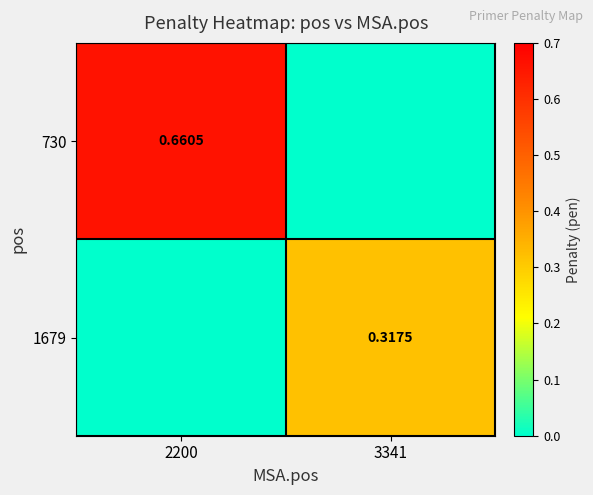

Is the value of 730 at 2200 greater than the value of 1679 at 3341?

Yes